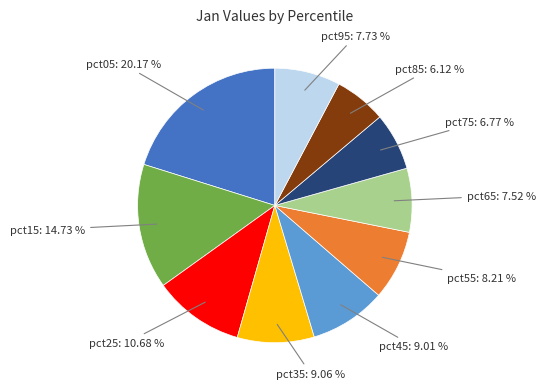

To the nearest percent, what percentage of the pie is pct45?

9%